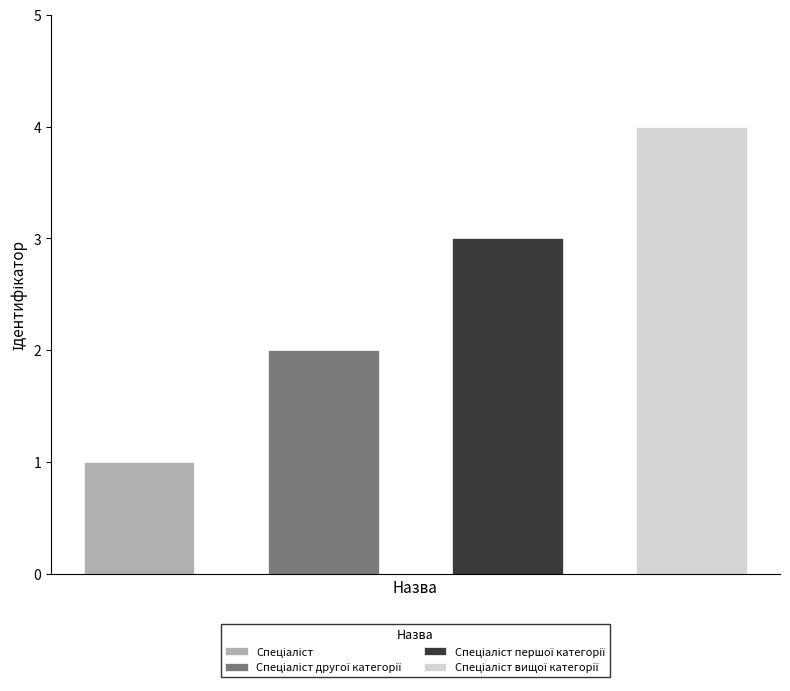

What position from the right is Спеціаліст вищої категорії?

1